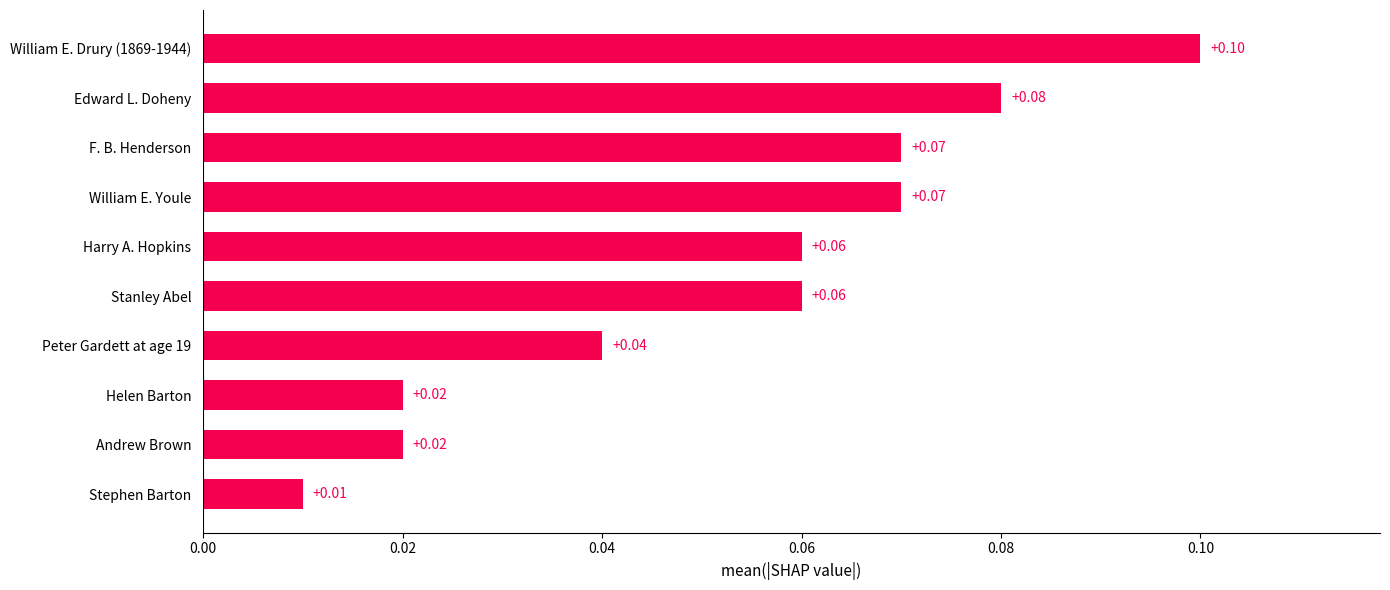

What is the sum of all values?

0.5